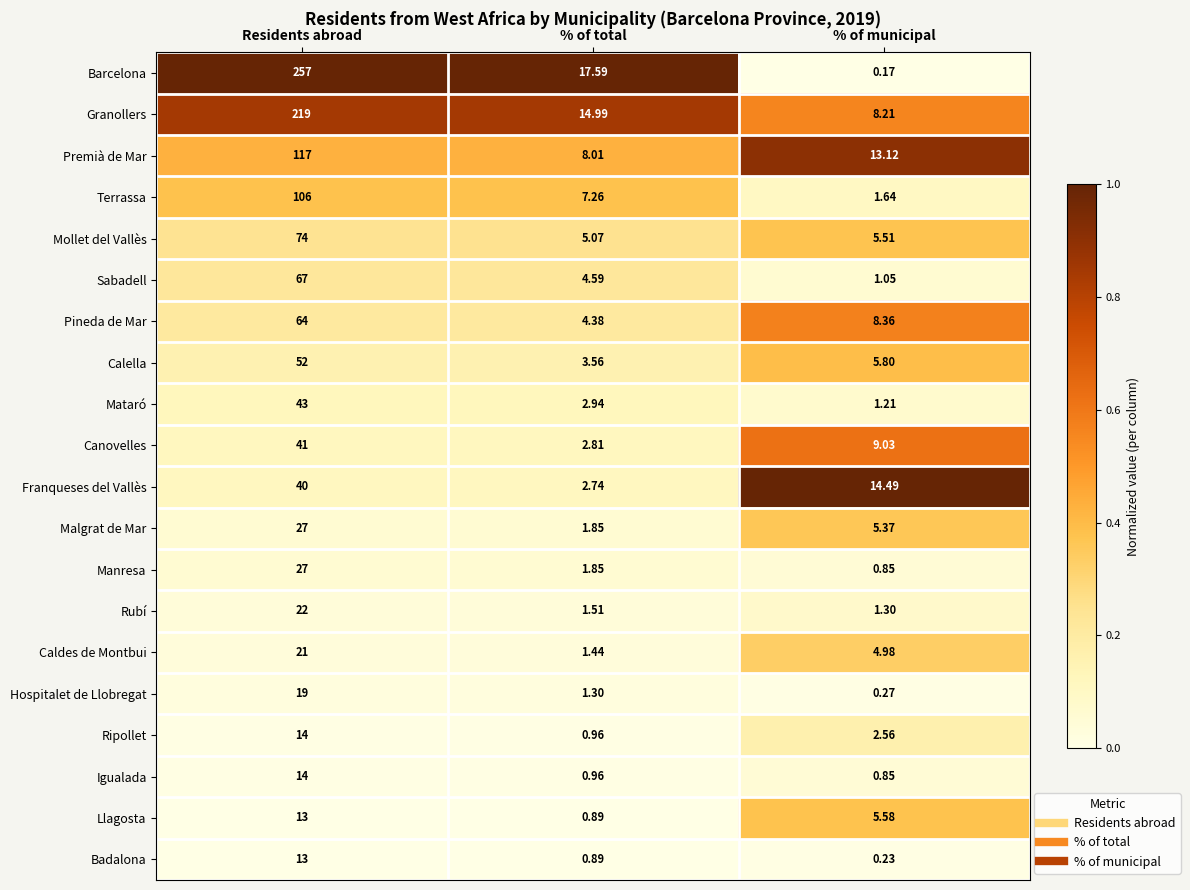

Between Residents abroad and % of municipal, which series saw the biggest shift?

Barcelona